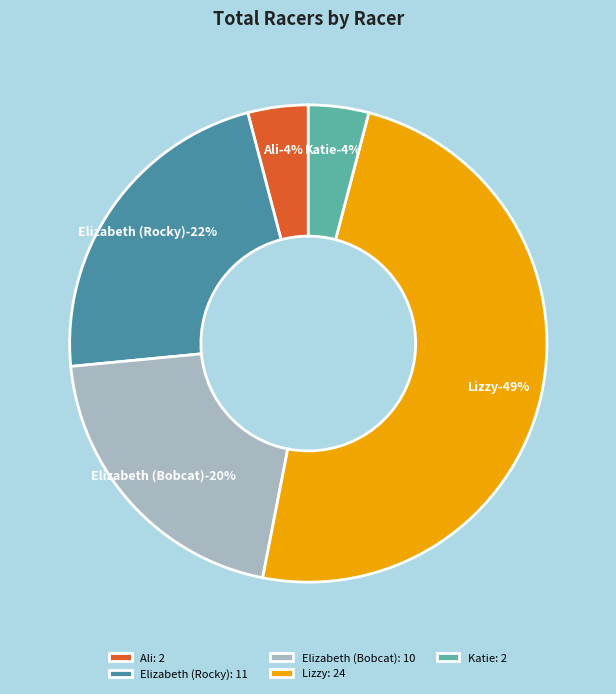

To the nearest percent, what is the average slice percentage?

20%